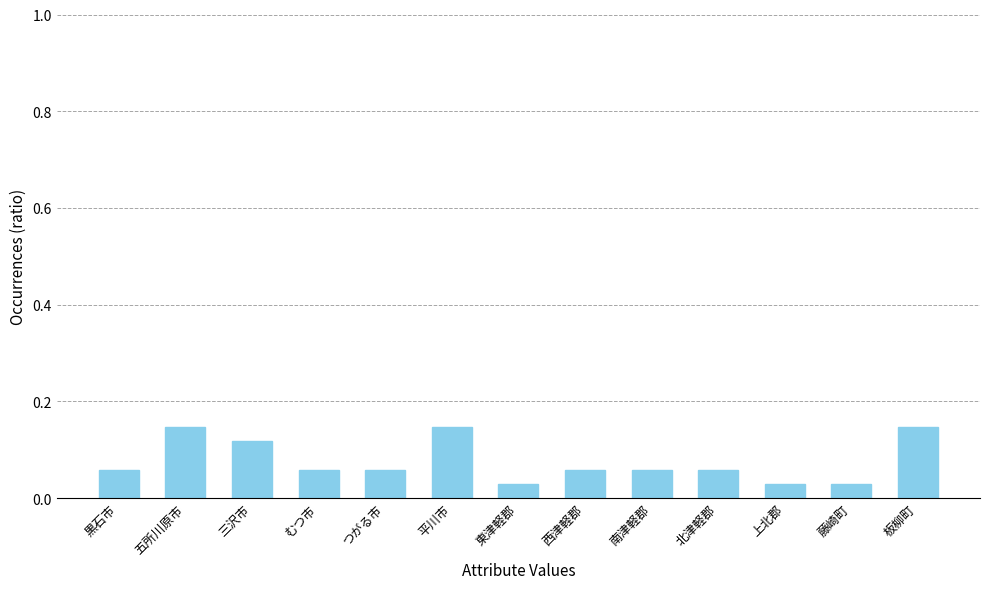

Count the values in the range 0 to 1.

13